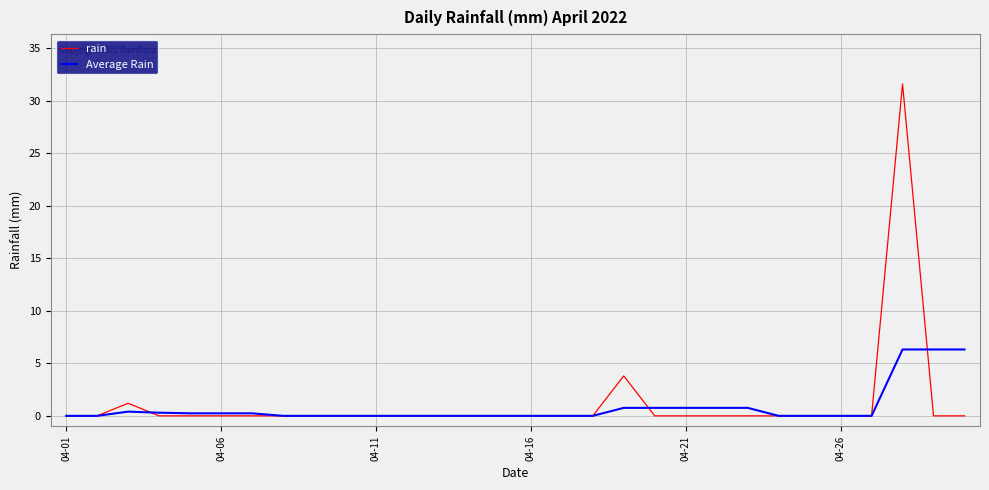

True or false: rain and Average Rain intersect in this chart.

True